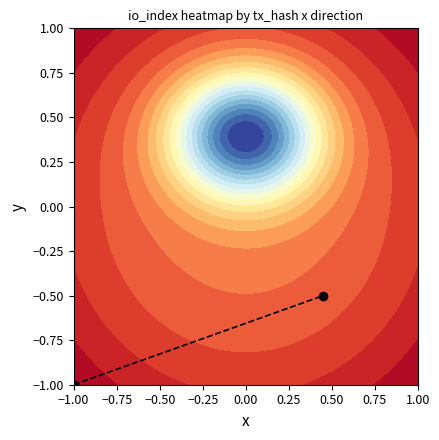

Count the number of categories in the chart.

2